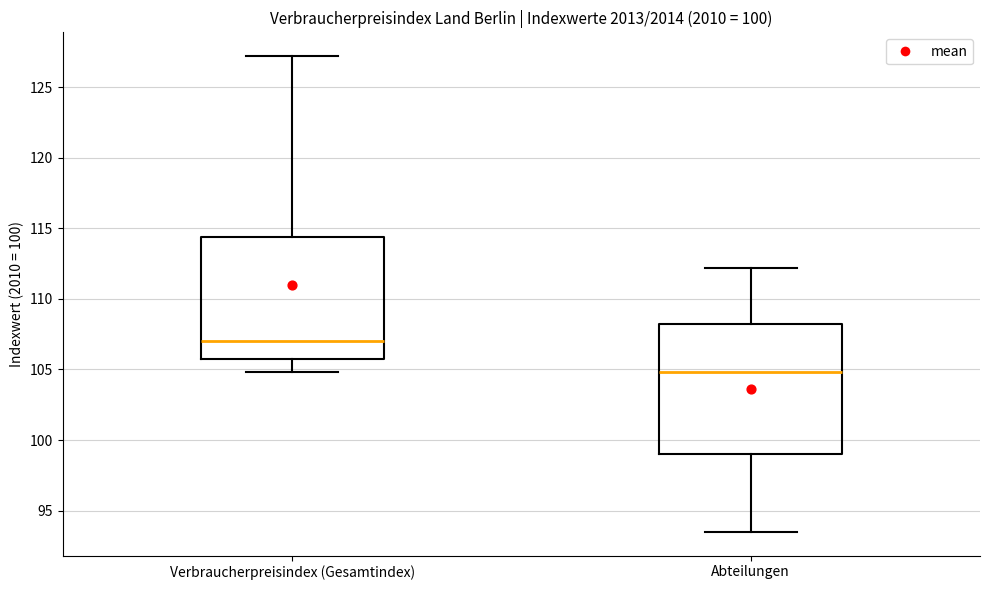

Reading left to right, read every box against the y-axis: the position of its median line, the range the box covers, and the ends of its whiskers. The values are not printed on the chart, so give them approximately, as read against the axis.

Verbraucherpreisindex (Gesamtindex): median 107.0, box 105.5 to 114.5, whiskers 105.0 to 127.0
Abteilungen: median 105.0, box 99.0 to 108.5, whiskers 93.5 to 112.0